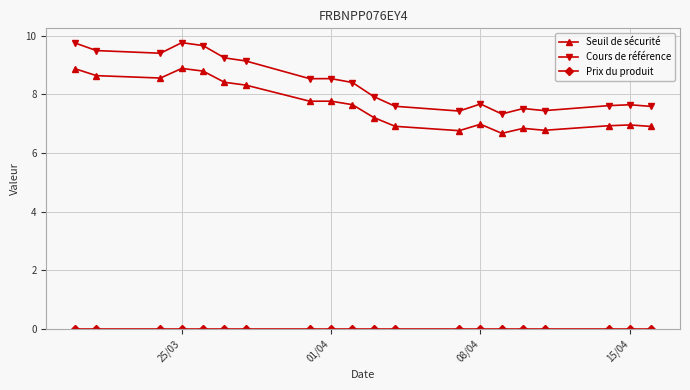

How many data points does each series have?

20